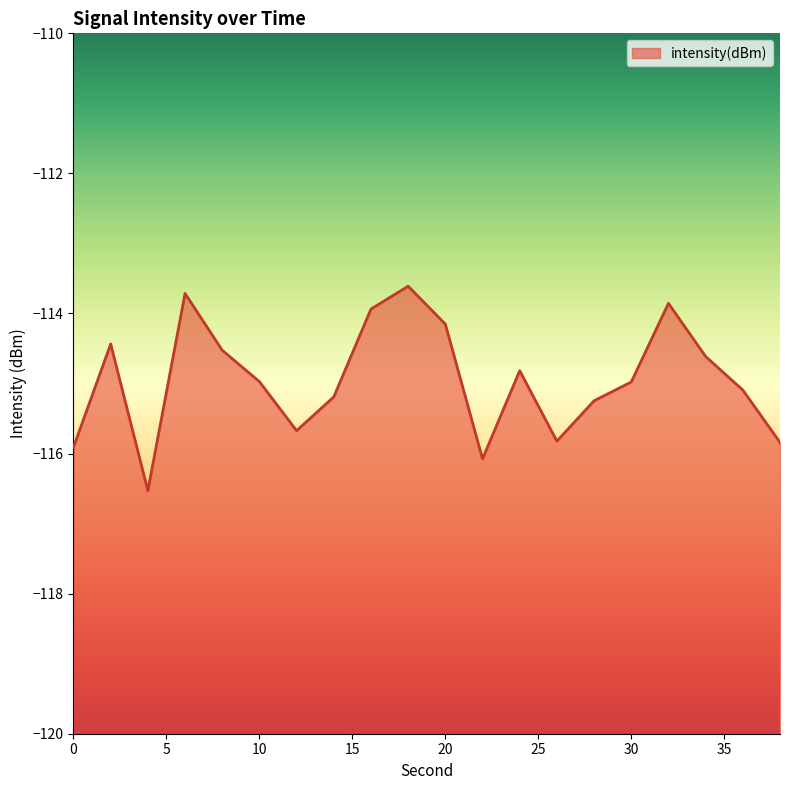

How many lines are shown in the chart?

1